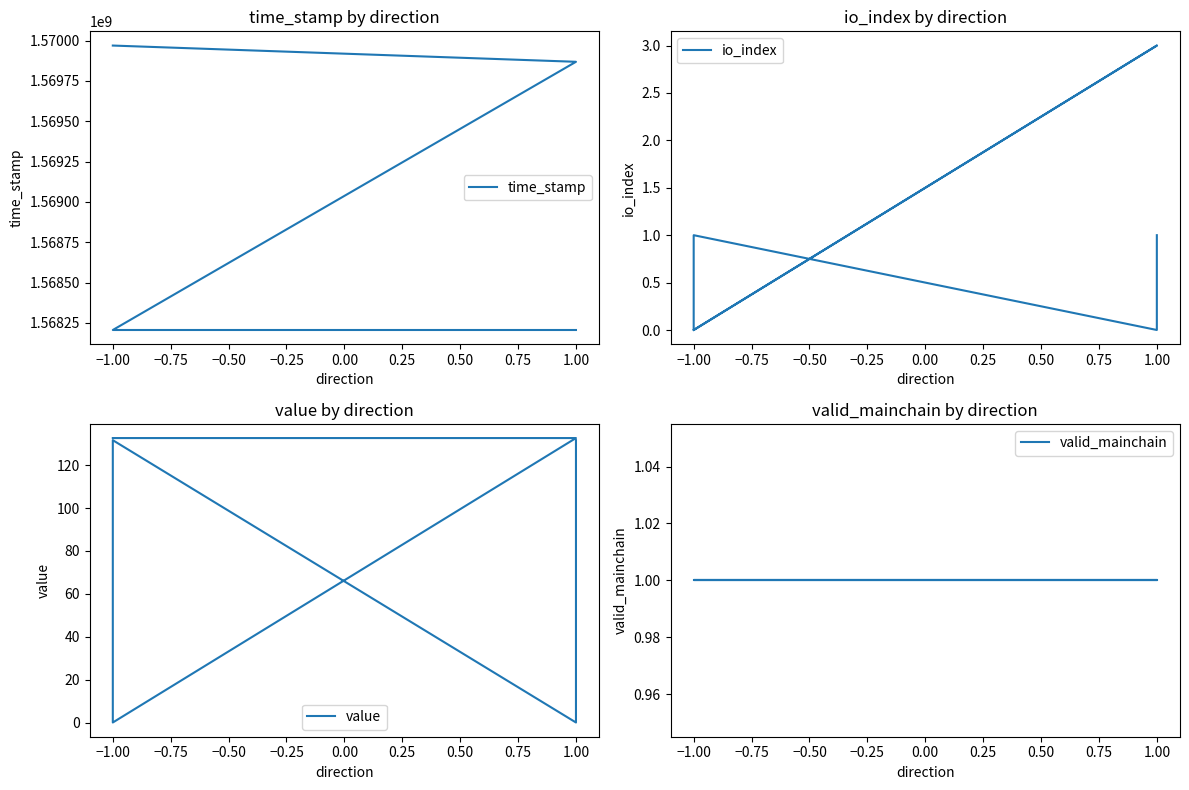

What is the maximum value shown in the chart?

1569969648.0